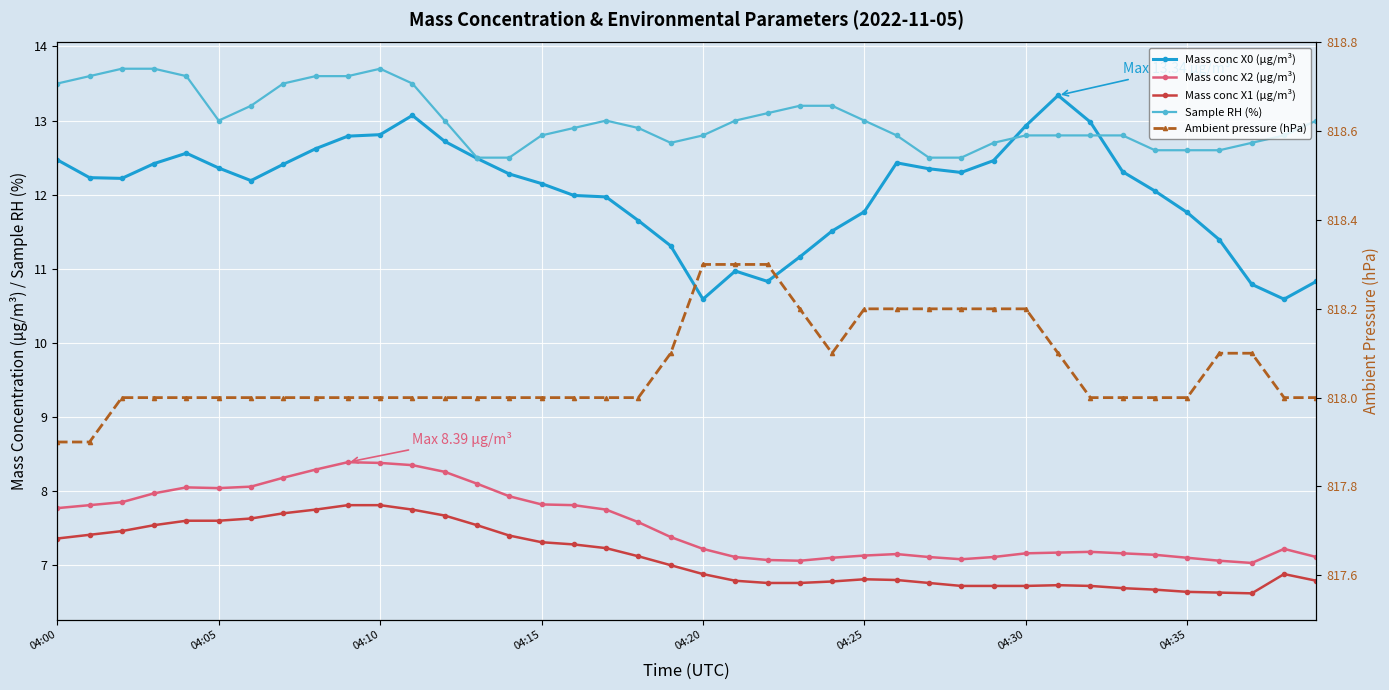

At which category does Ambient pressure (hPa) reach its first local valley?

24